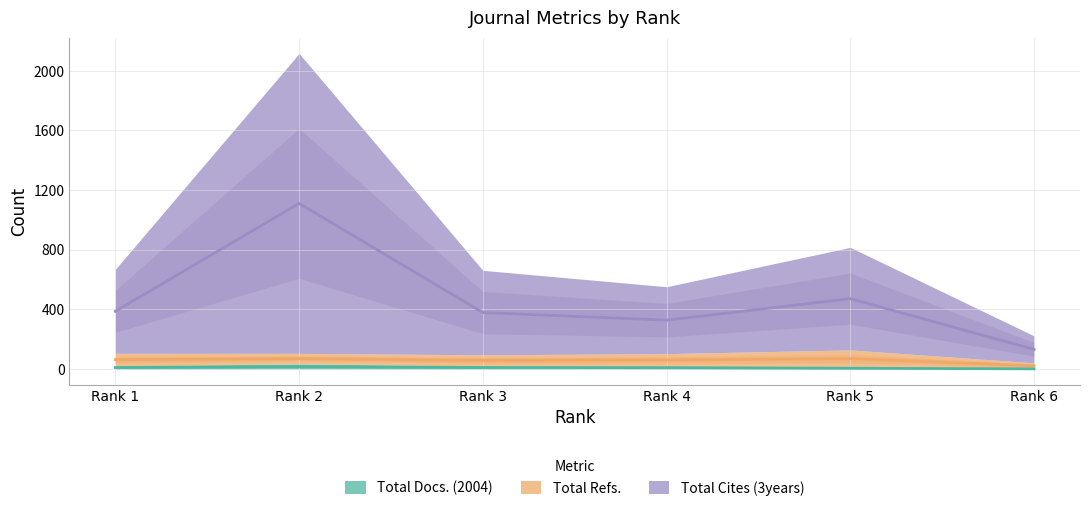

Where is the first local maximum for Total Docs. (2004)?

Rank 2